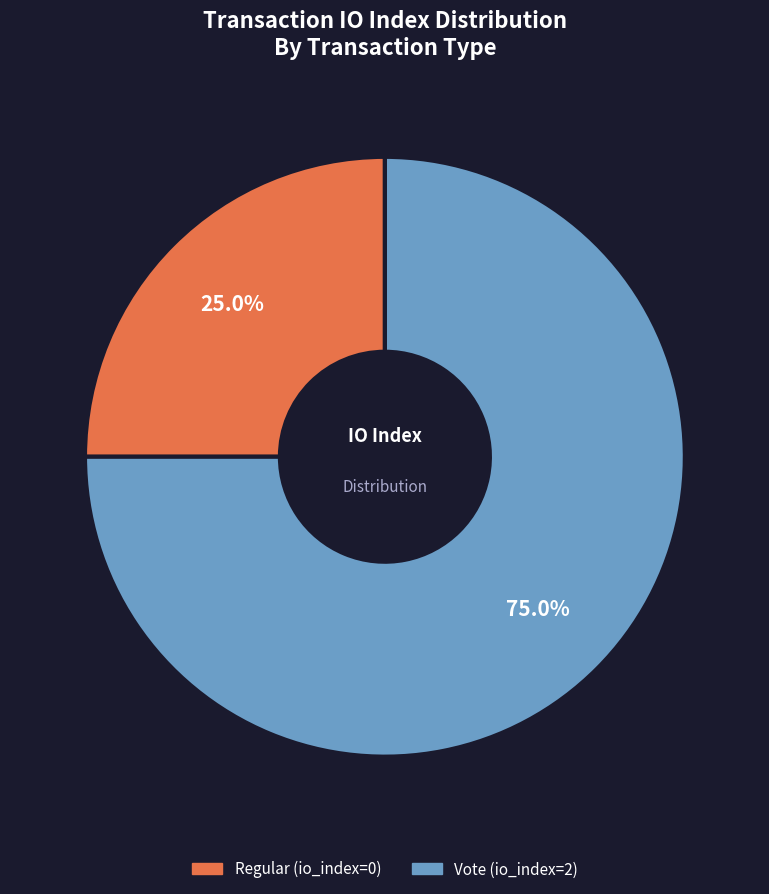

Is the sum of Vote (io_index=2) and Regular (io_index=0) greater than half?

Yes